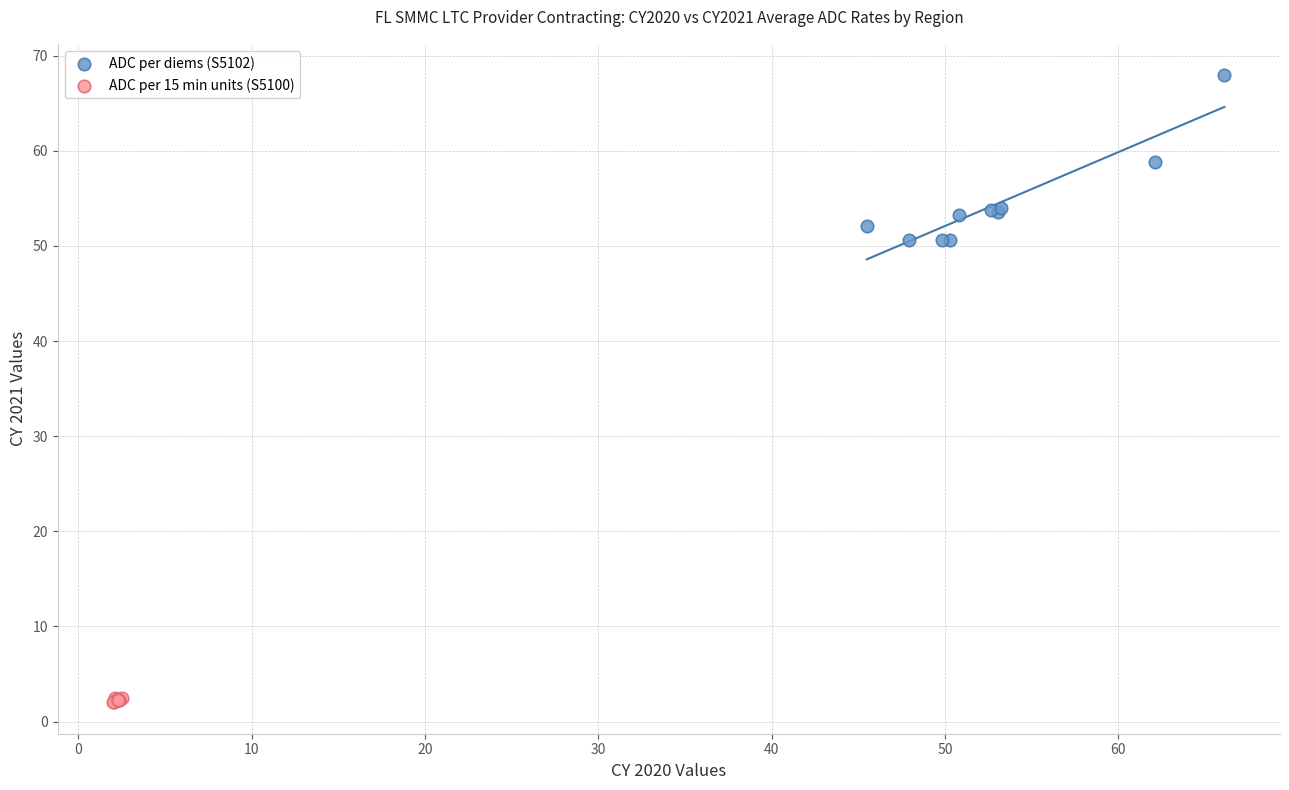

Which series contains the lowest Y value?

ADC per 15 min units (S5100)